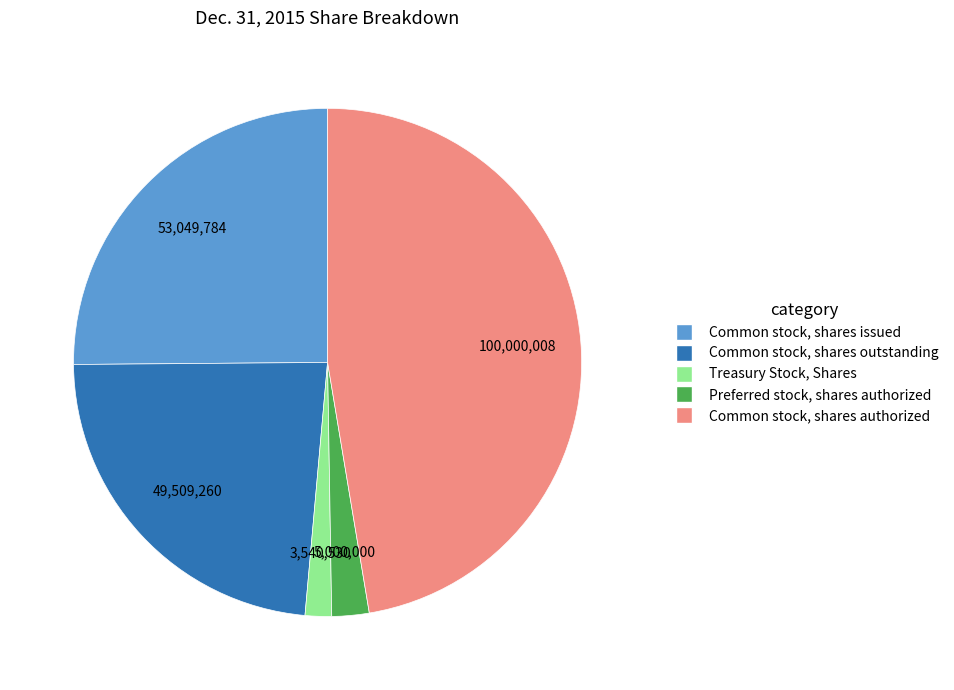

Does Preferred stock, shares authorized account for over 50% of the chart?

No